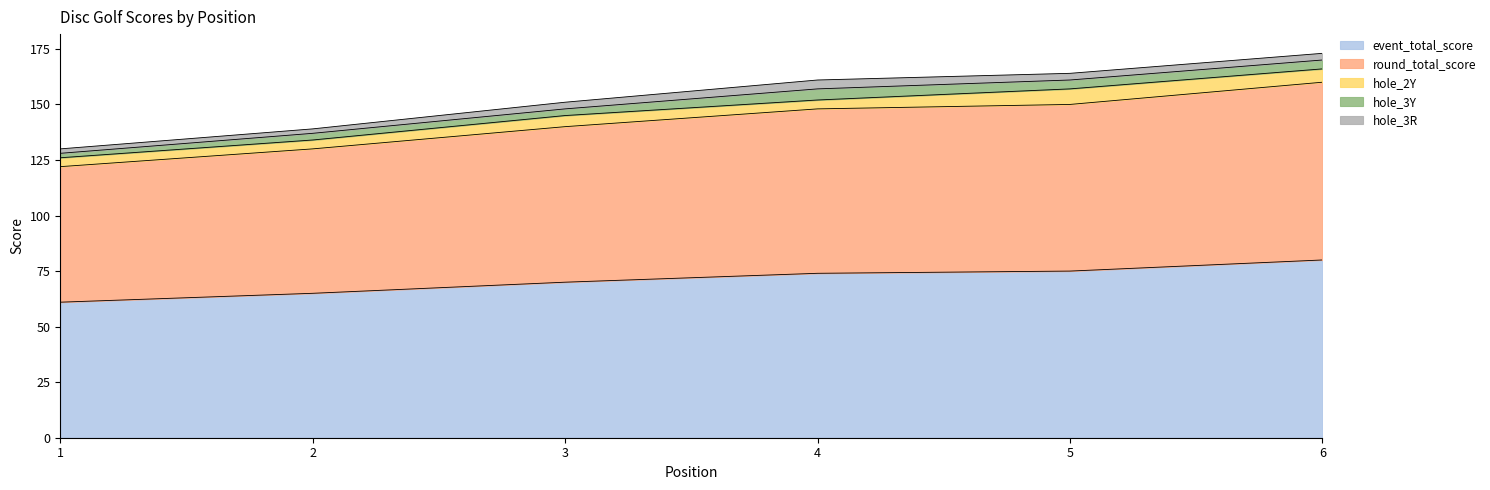

What is the approximate value of hole_3Y at 1?

2